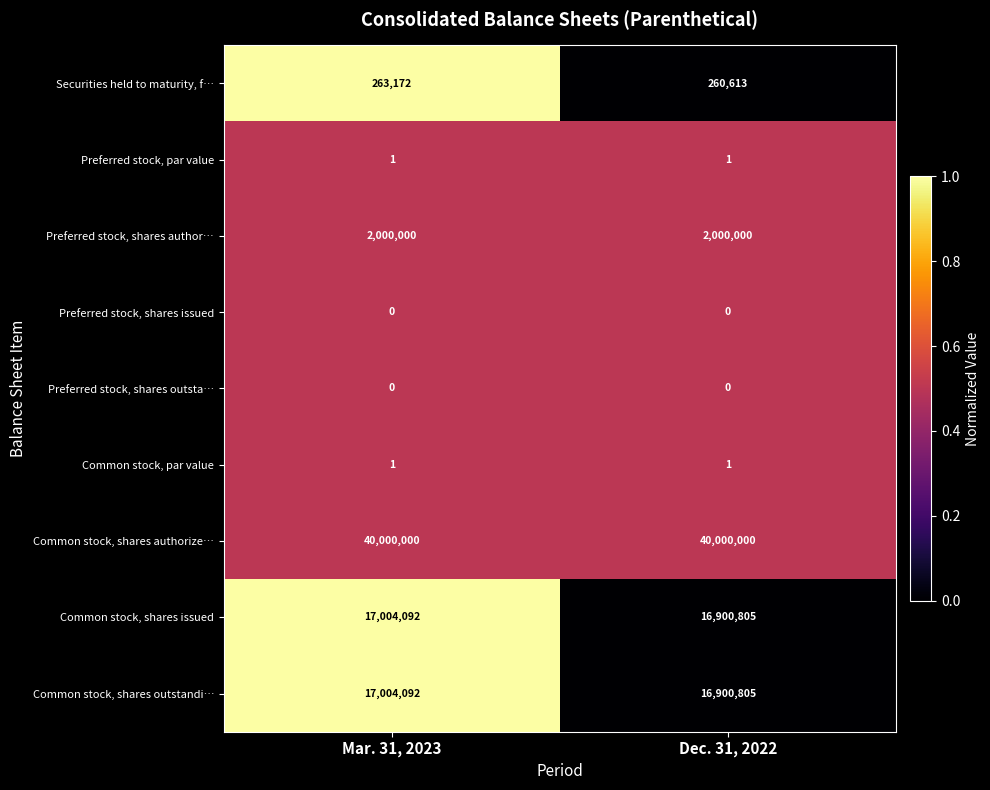

Is it true that Common stock, par value equals 1 at Dec. 31, 2022?

True